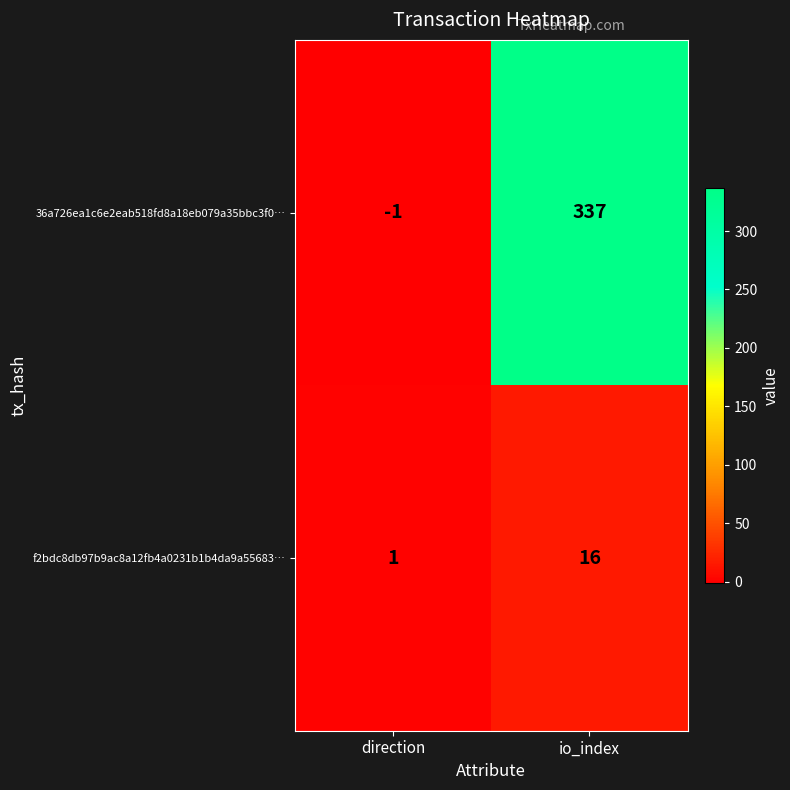

Which series has the largest range (max minus min)?

36a726ea1c6e2eab518fd8a18eb079a35bbc3f0…